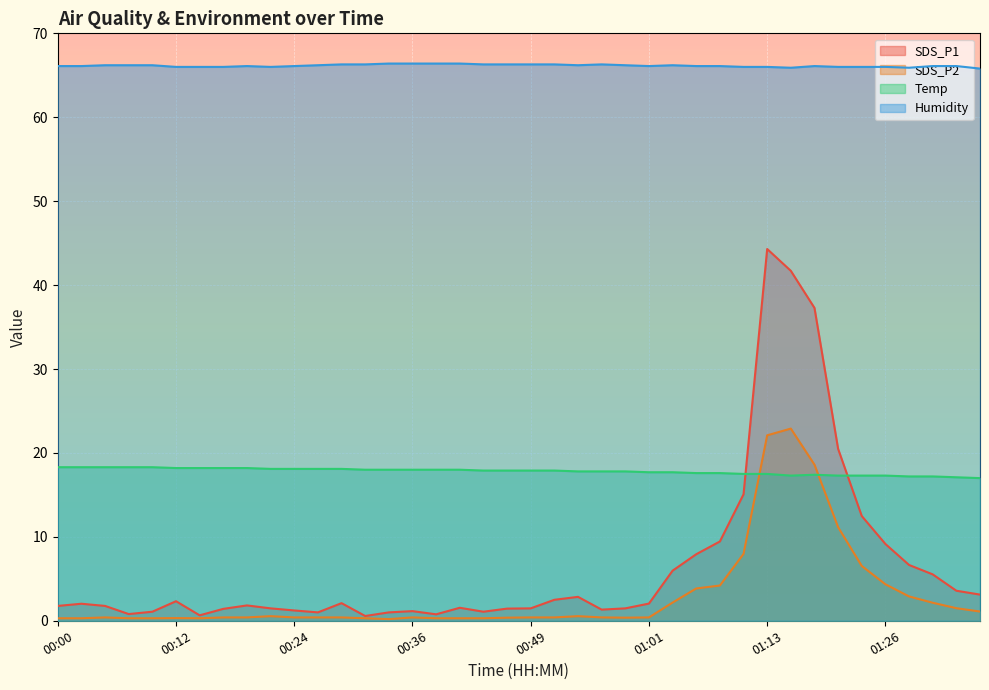

How many lines are shown in the chart?

4